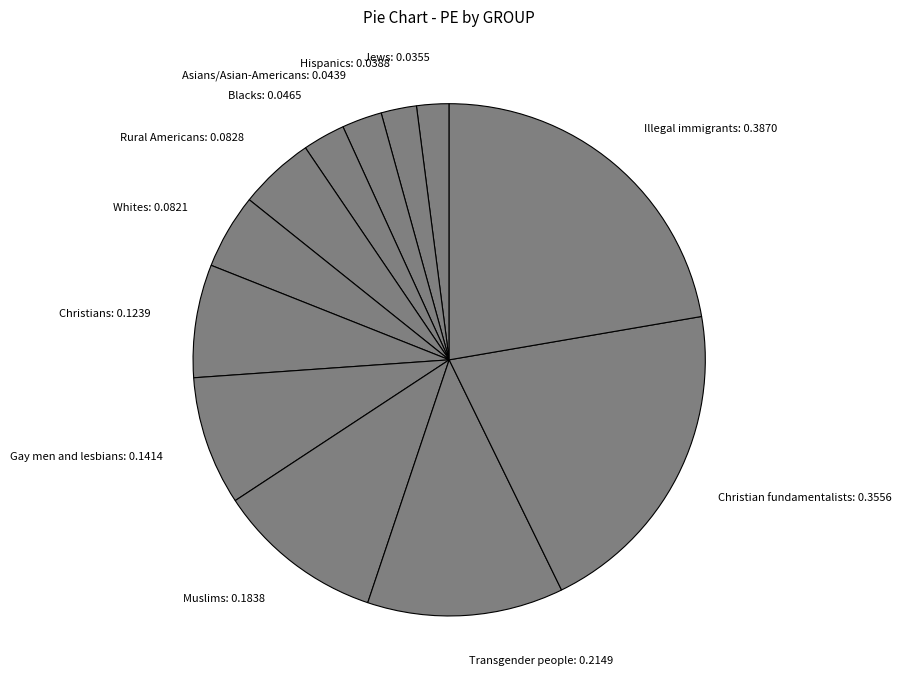

Which has a higher value, Rural Americans or Christian fundamentalists?

Christian fundamentalists